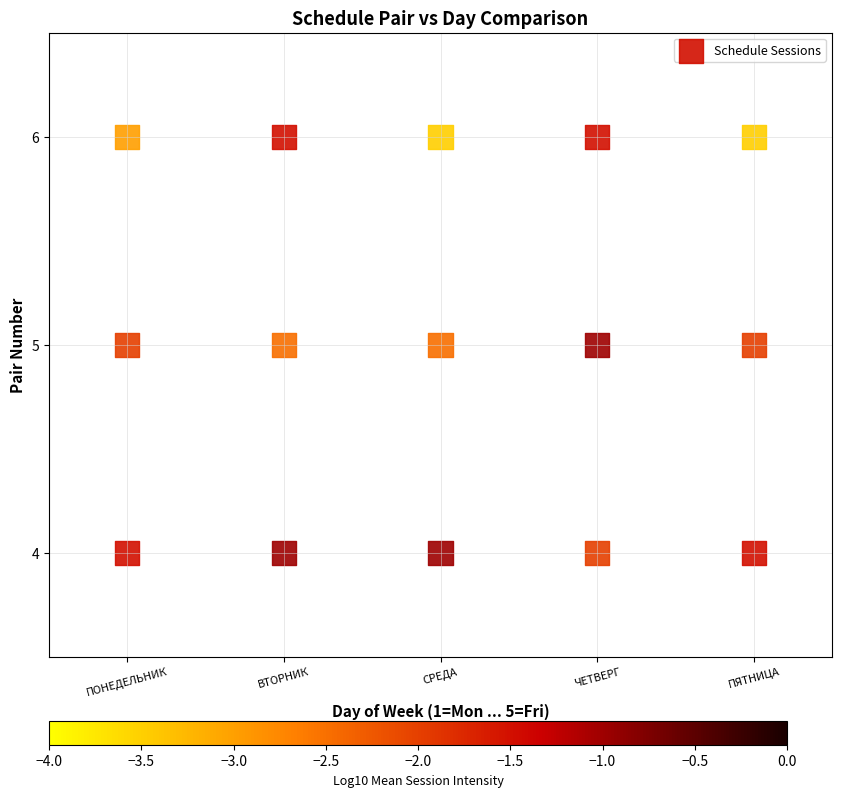

What is the range of X values (max minus min)?

4